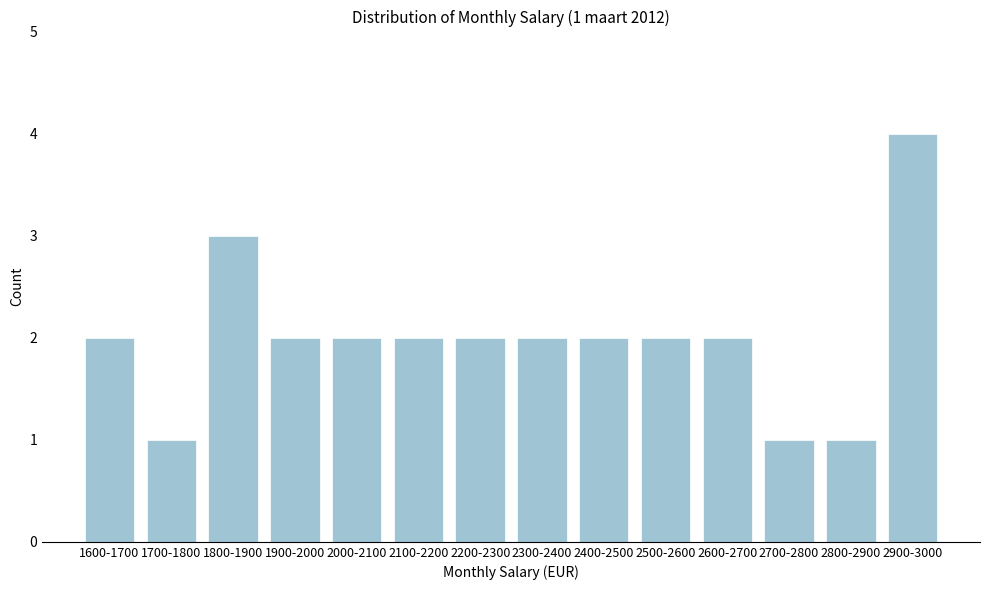

Reading left to right, list all the values displayed in this chart.

2	1	3	2	2	2	2	2	2	2	2	1	1	4